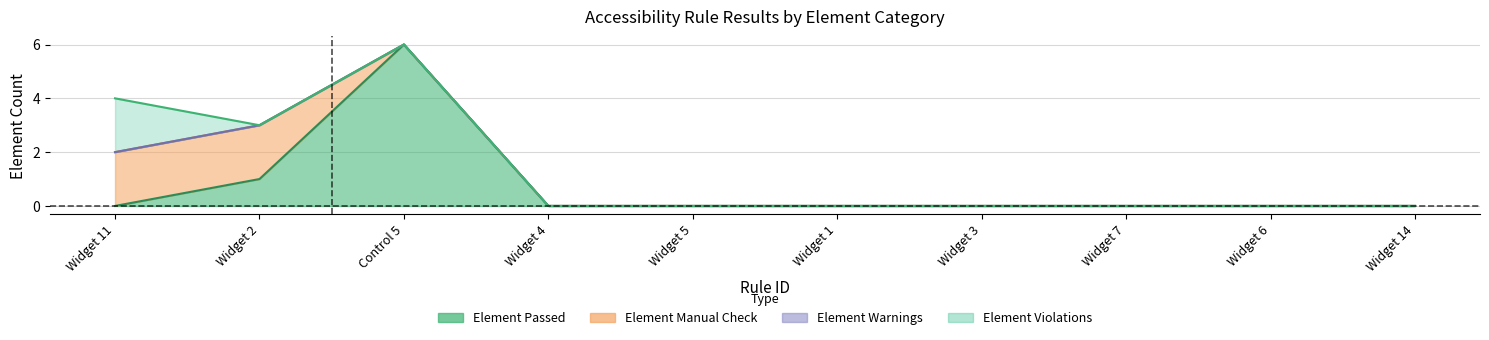

Does the chart display data point markers on the line(s)?

No